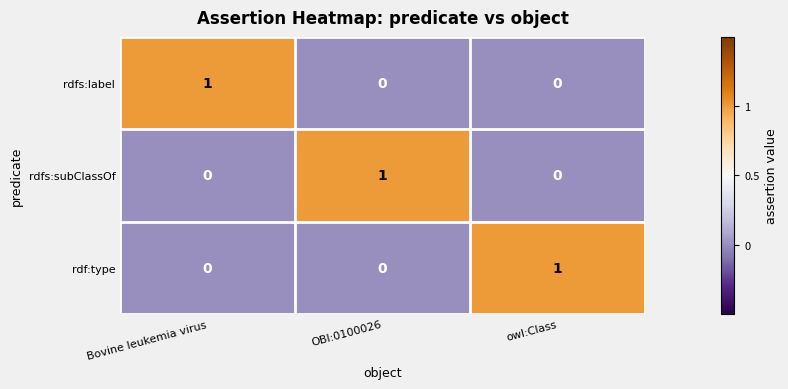

Reading right to left, transcribe all the data shown in this chart.

rdfs:label: 0	0	1
rdfs:subClassOf: 0	1	0
rdf:type: 1	0	0